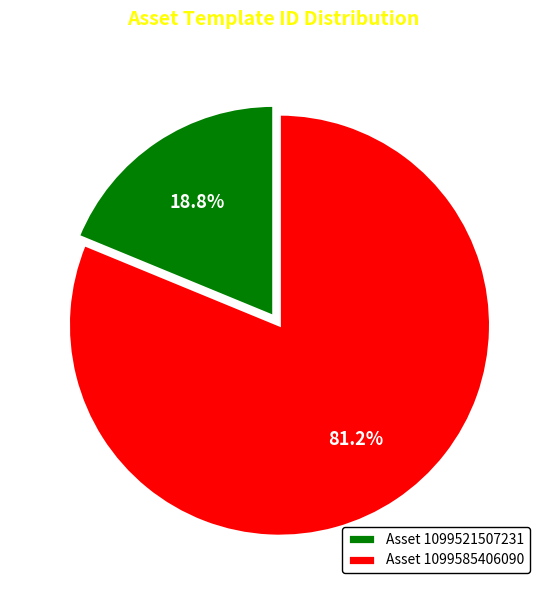

Rank the categories by value from lowest to highest.

Asset 1099521507231, Asset 1099585406090